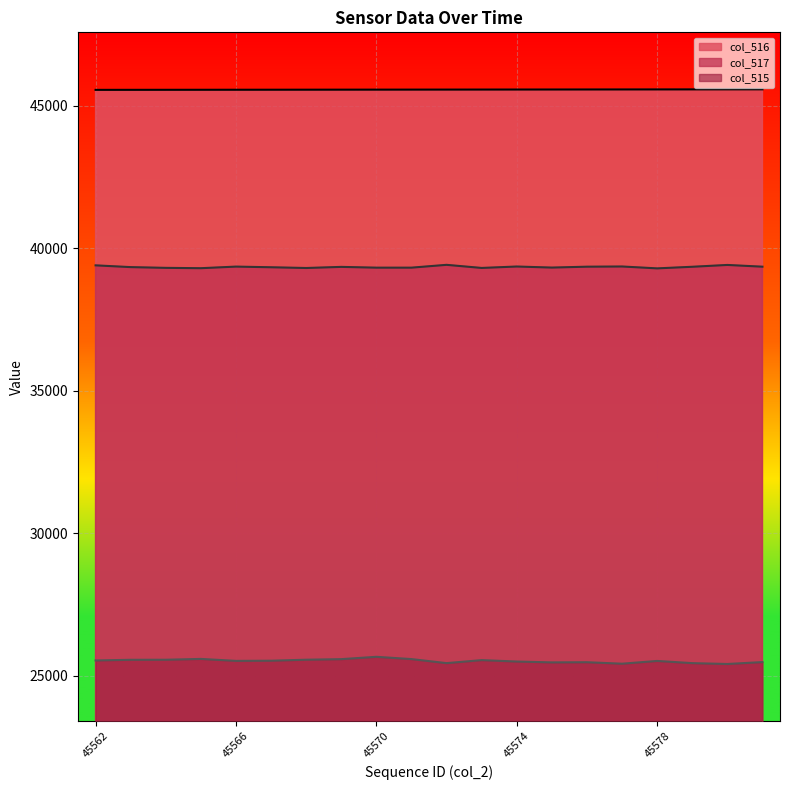

Is it true that col_516 equals 18866 at 45579?

False